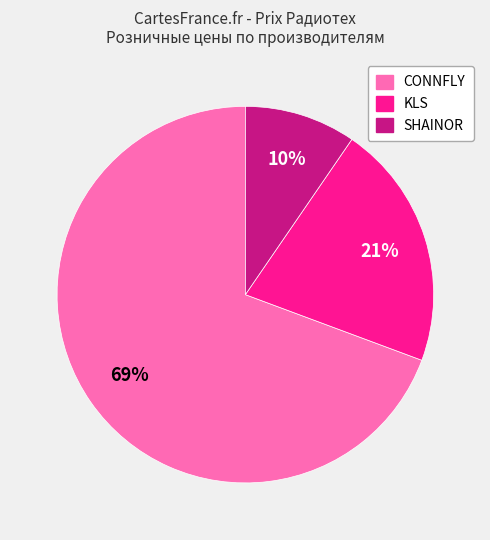

Combined, do CONNFLY and KLS account for over 50%?

Yes